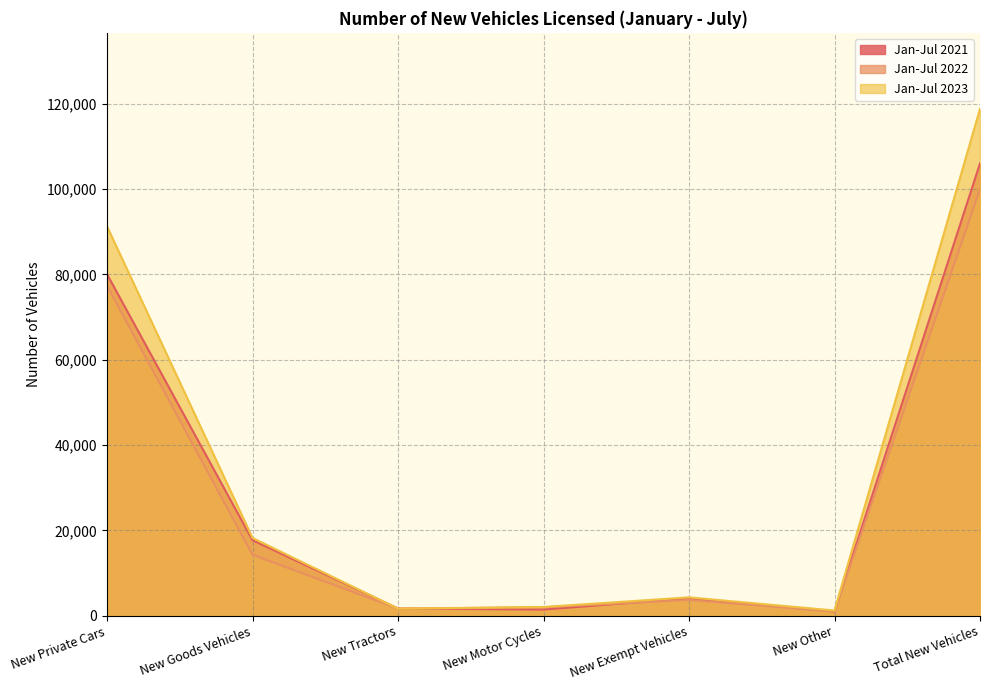

List the series in order of their overall mean, highest first.

Jan-Jul 2023, Jan-Jul 2021, Jan-Jul 2022